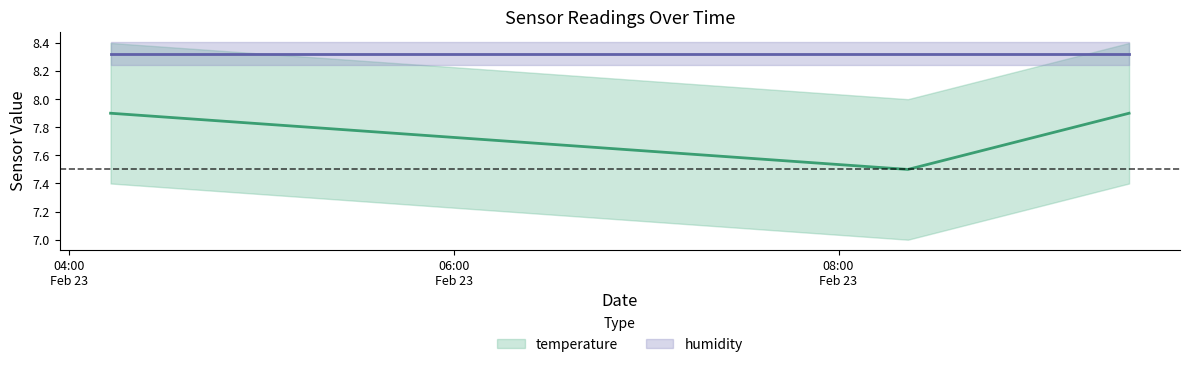

Which label corresponds to the largest value in the chart?

2024-02-23T04:13:00